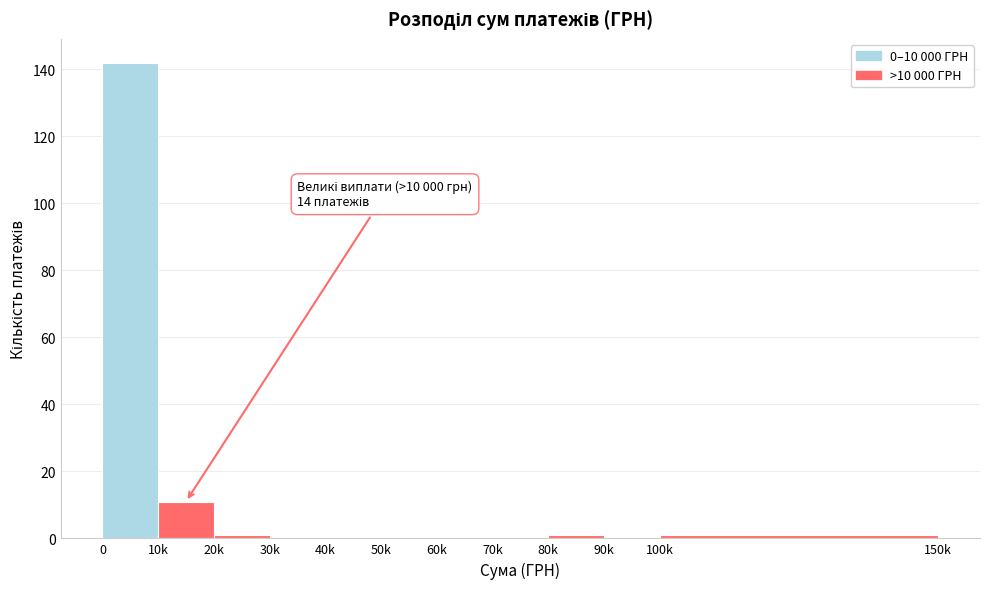

Reading left to right, what are all the values shown in this chart?

0=142	10k=11	20k=1	30k=0	40k=0	50k=0	60k=0	70k=0	80k=1	90k=0	100k=1